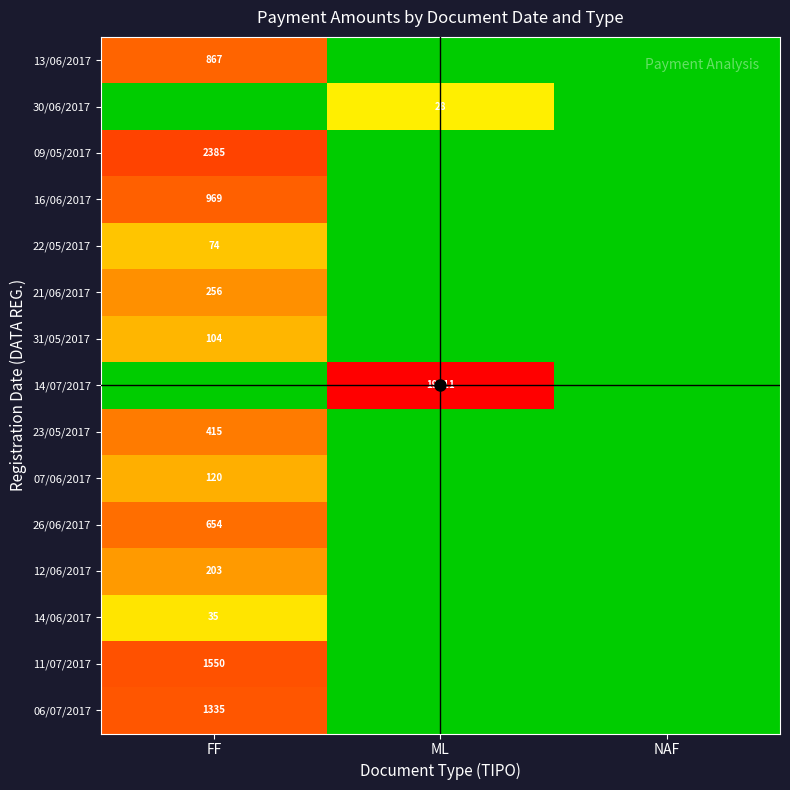

True or false: 16/06/2017 has a value of 3.9 at FF.

False